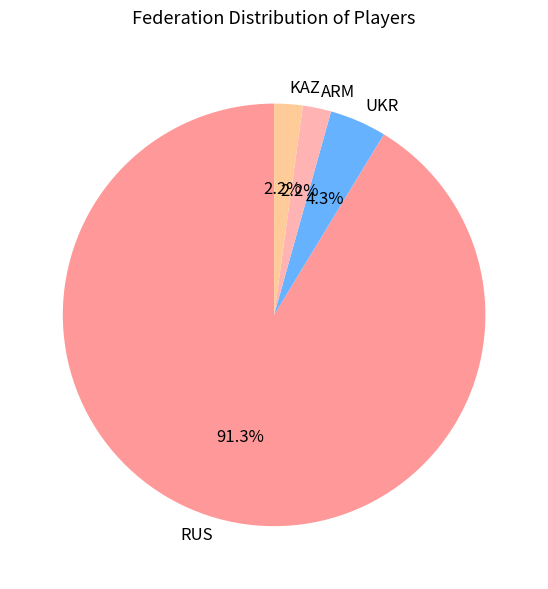

What percentage is the RUS slice, to the nearest percent?

91%